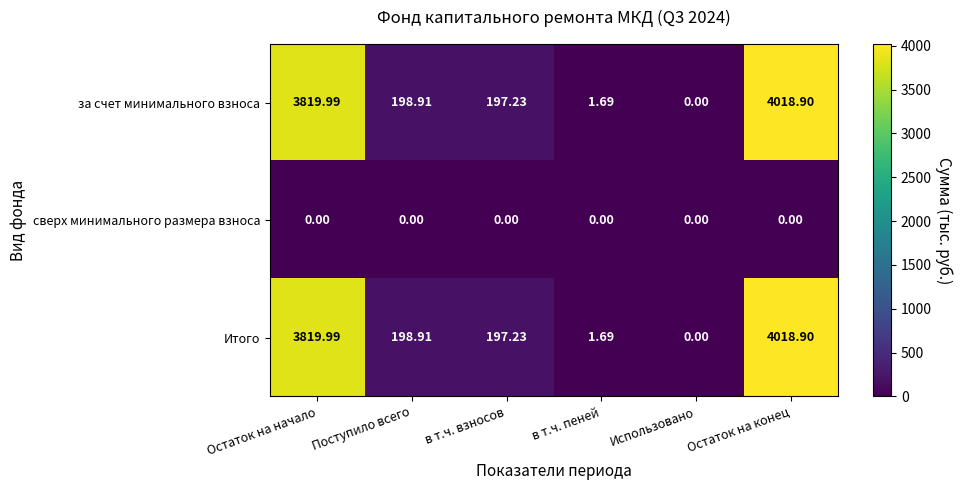

List the labels in order of за счет минимального взноса value, largest first.

Остаток на конец, Остаток на начало, Поступило всего, в т.ч. взносов, в т.ч. пеней, Использовано